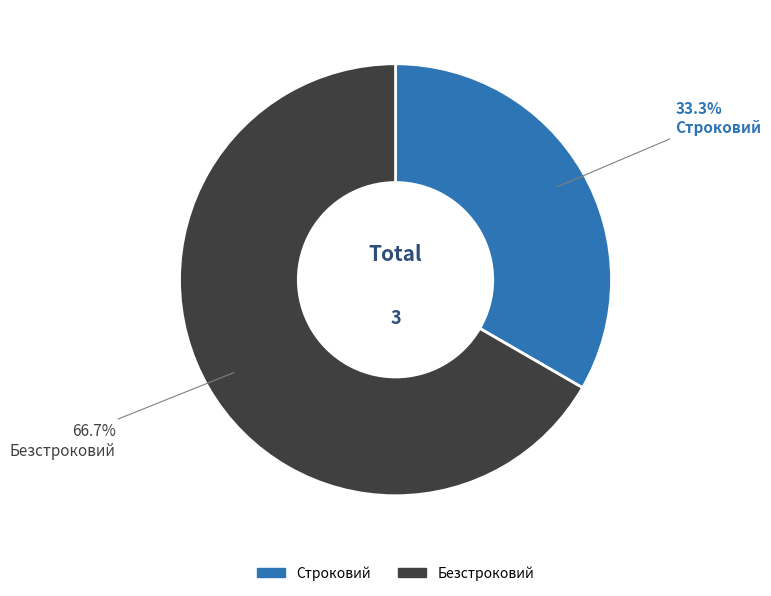

What is the ratio of the value at Строковий to the value at Безстроковий?

0.5